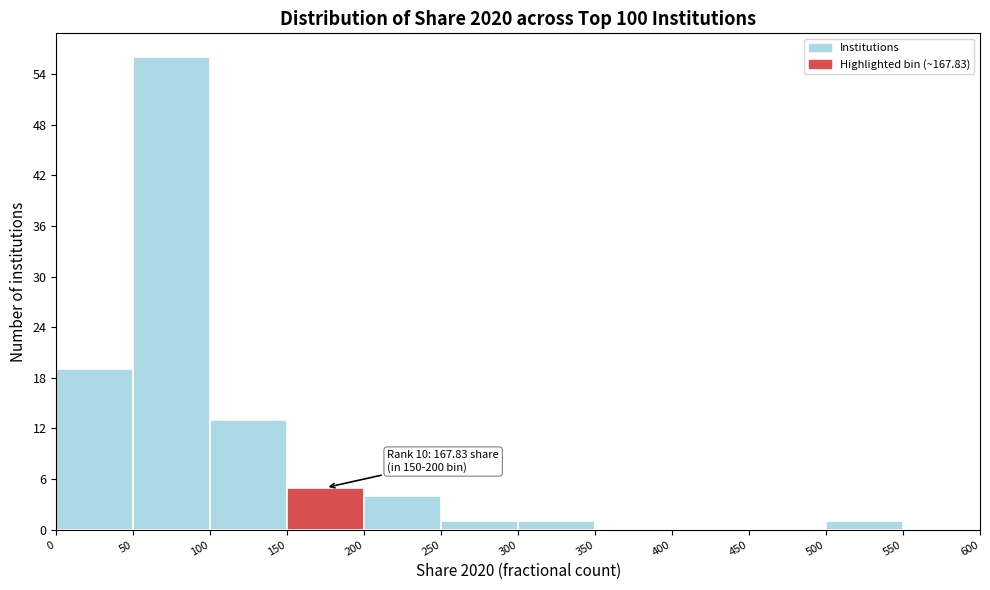

Over which range of the x-axis is the bar tallest?

50 to 100